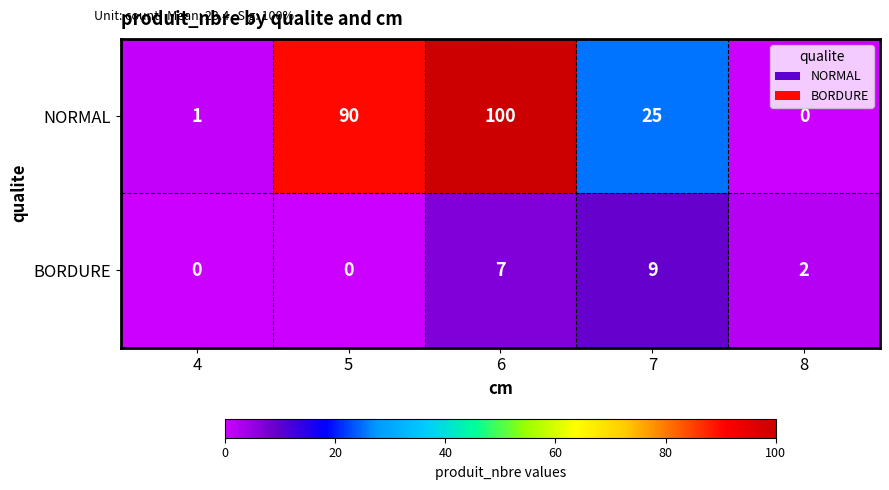

Is it true that BORDURE equals 0 at 5?

True